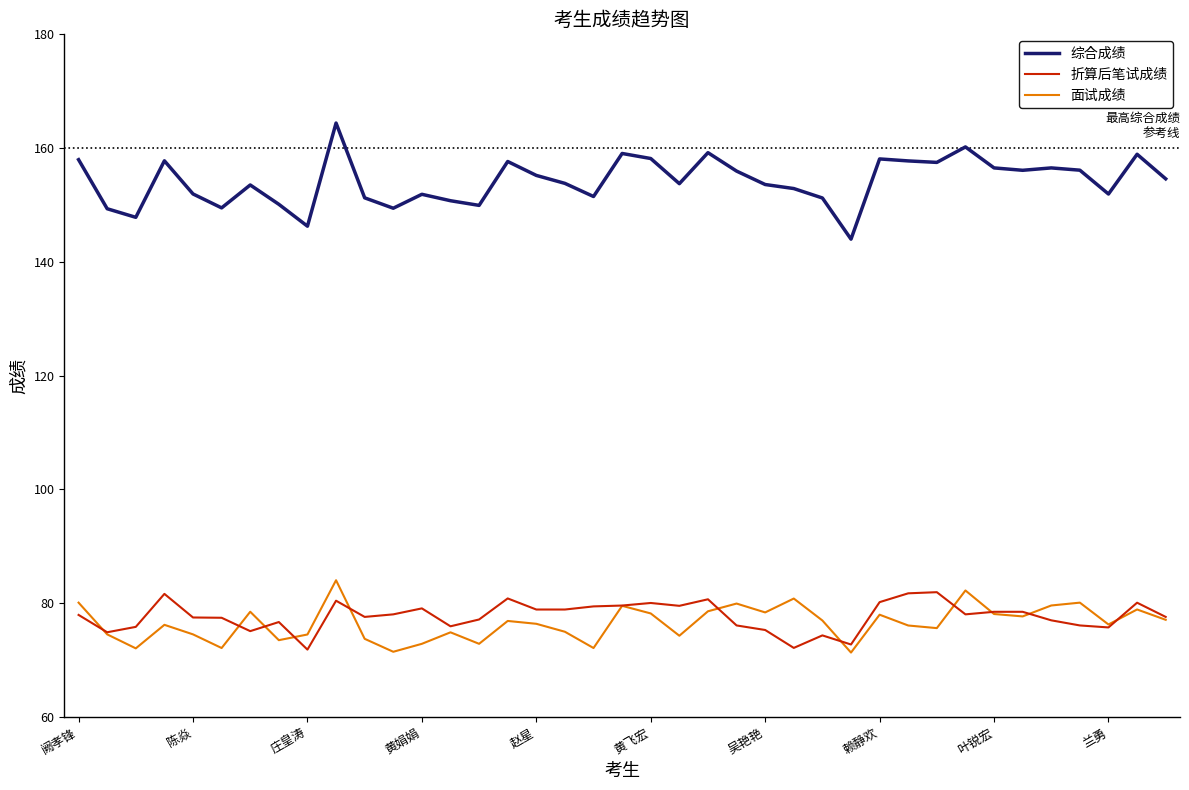

Which series has the widest spread of values?

综合成绩